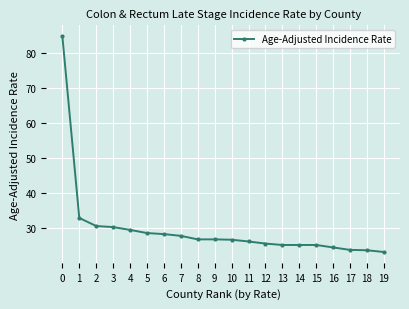

What is the minimum value shown in the chart?

23.3